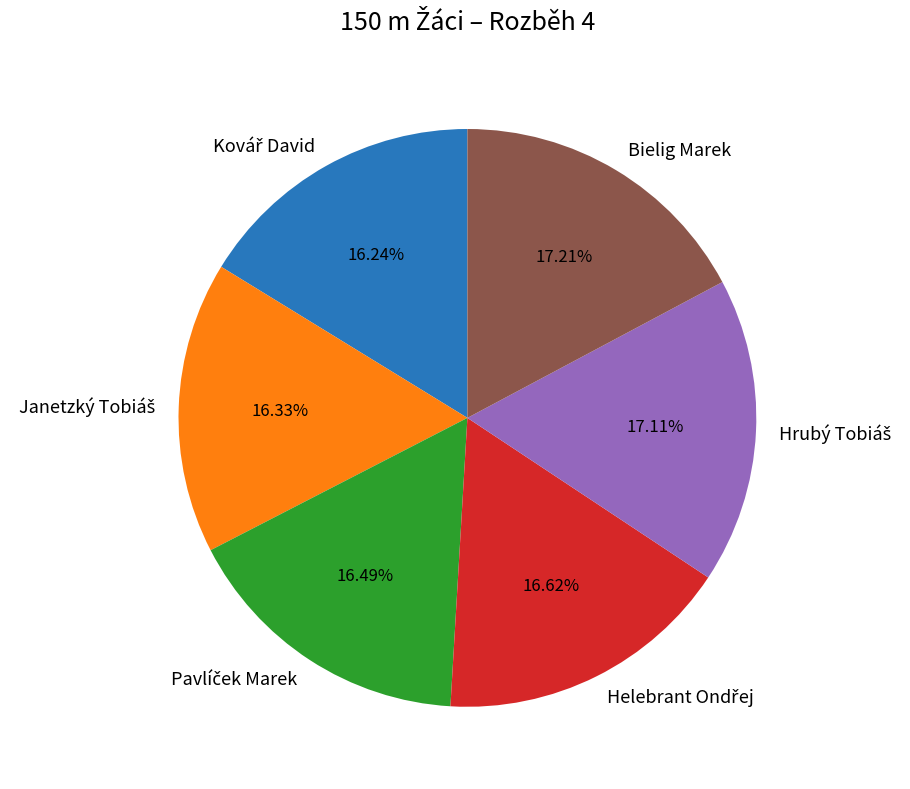

To the nearest percent, what is the difference between the largest and smallest slice percentages?

1%